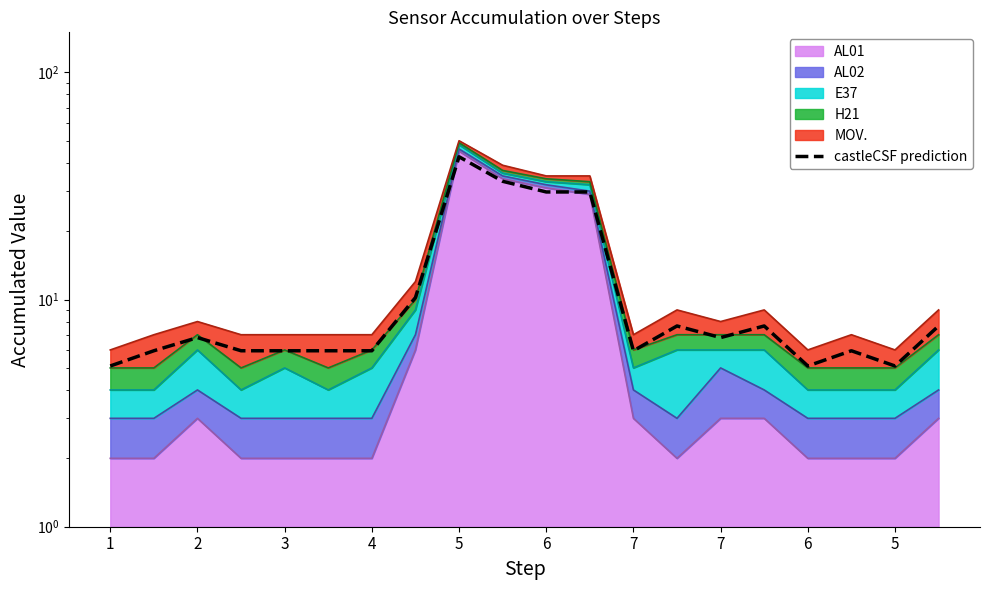

What is the label of the 13th point from the right?

7